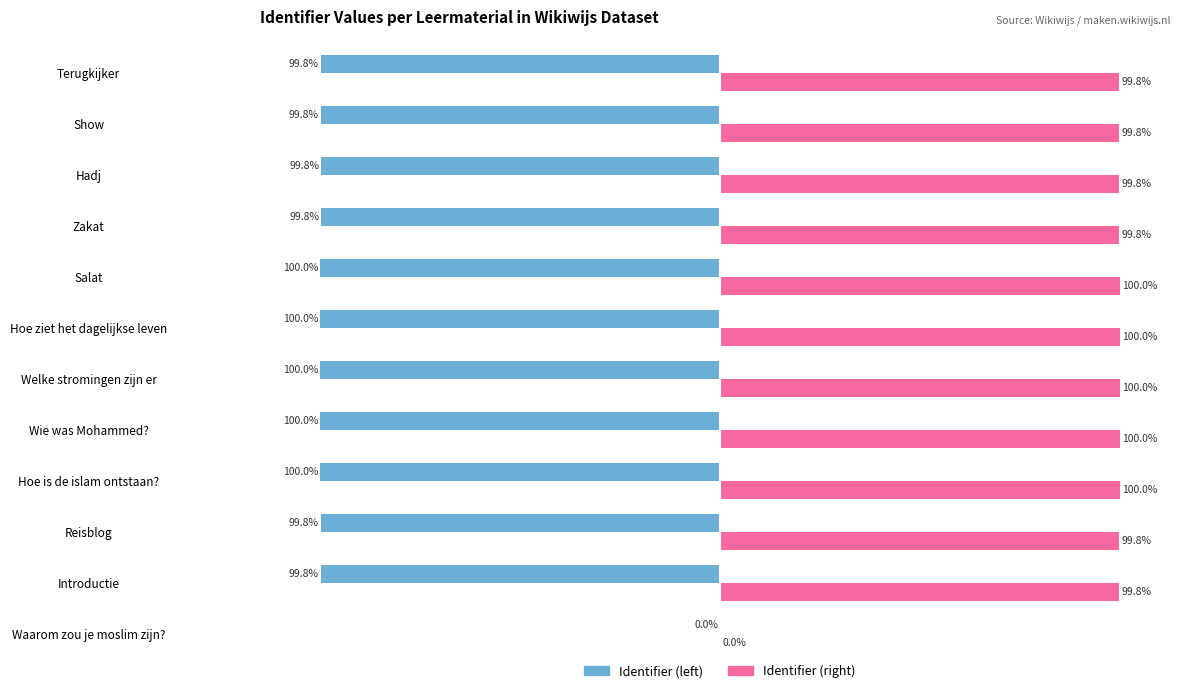

At which label does Identifier (left) reach its peak?

Waarom zou je moslim zijn?